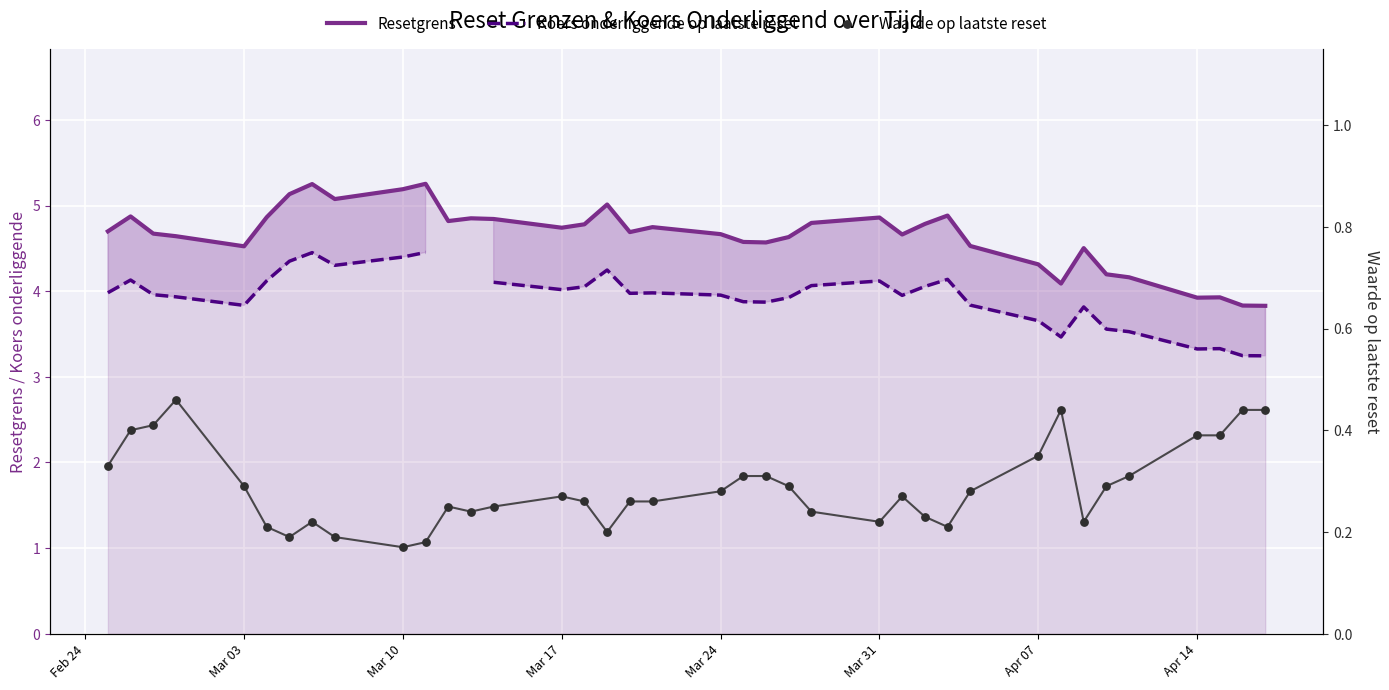

Which series has the largest total across all categories?

Resetgrens